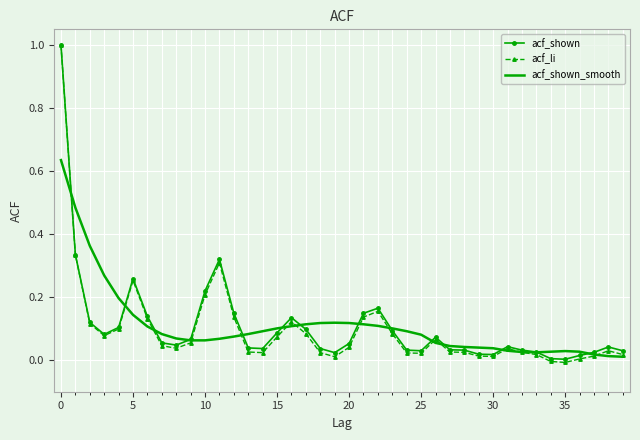

What is the maximum value shown in the chart?

1.0